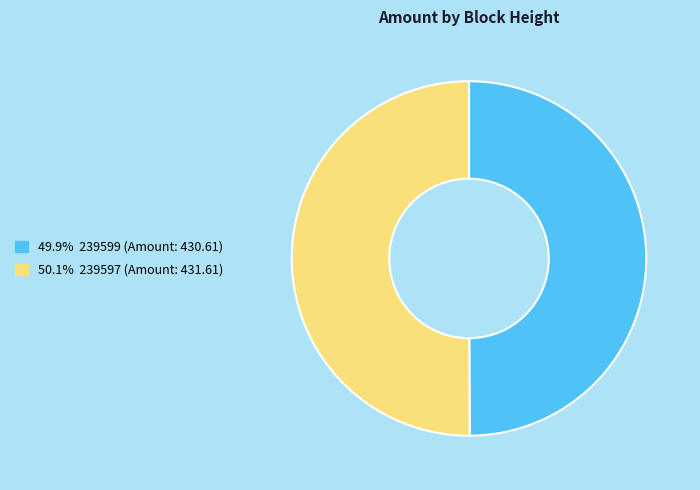

What is the ratio of the value at 49.9% 239599 (Amount: 430.61) to the value at 50.1% 239597 (Amount: 431.61)?

1.0